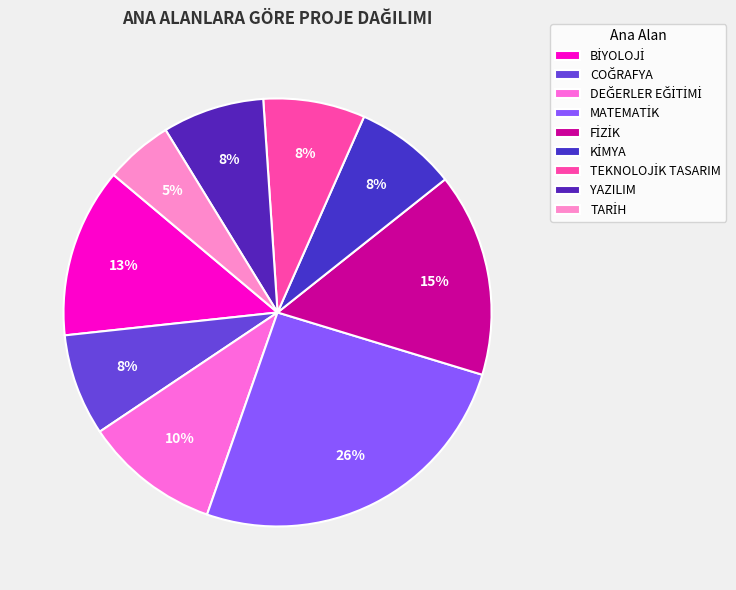

How many slices are in this pie chart?

9